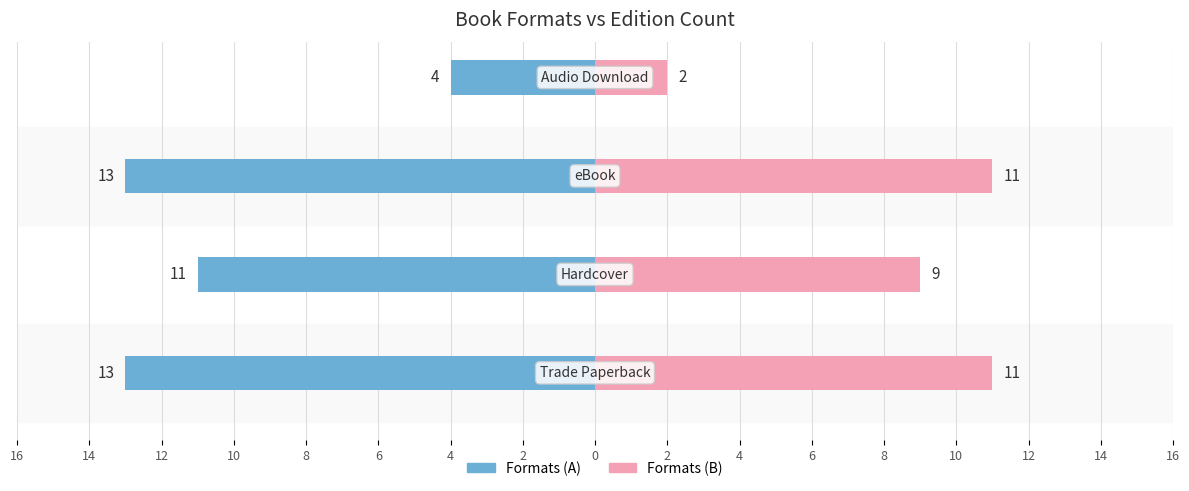

How many groups of bars are there?

4